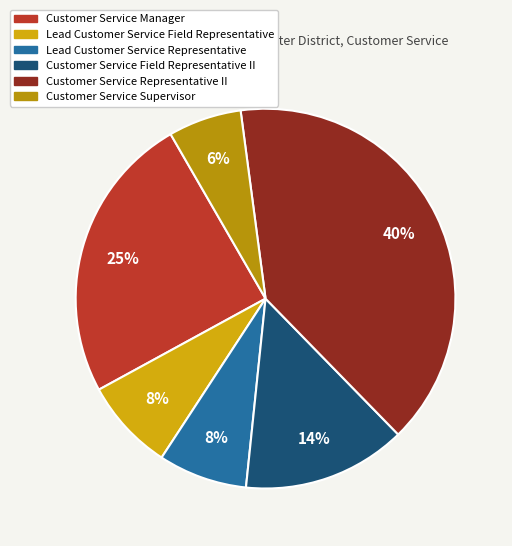

To the nearest percent, what percentage of the pie is Customer Service Supervisor?

6%